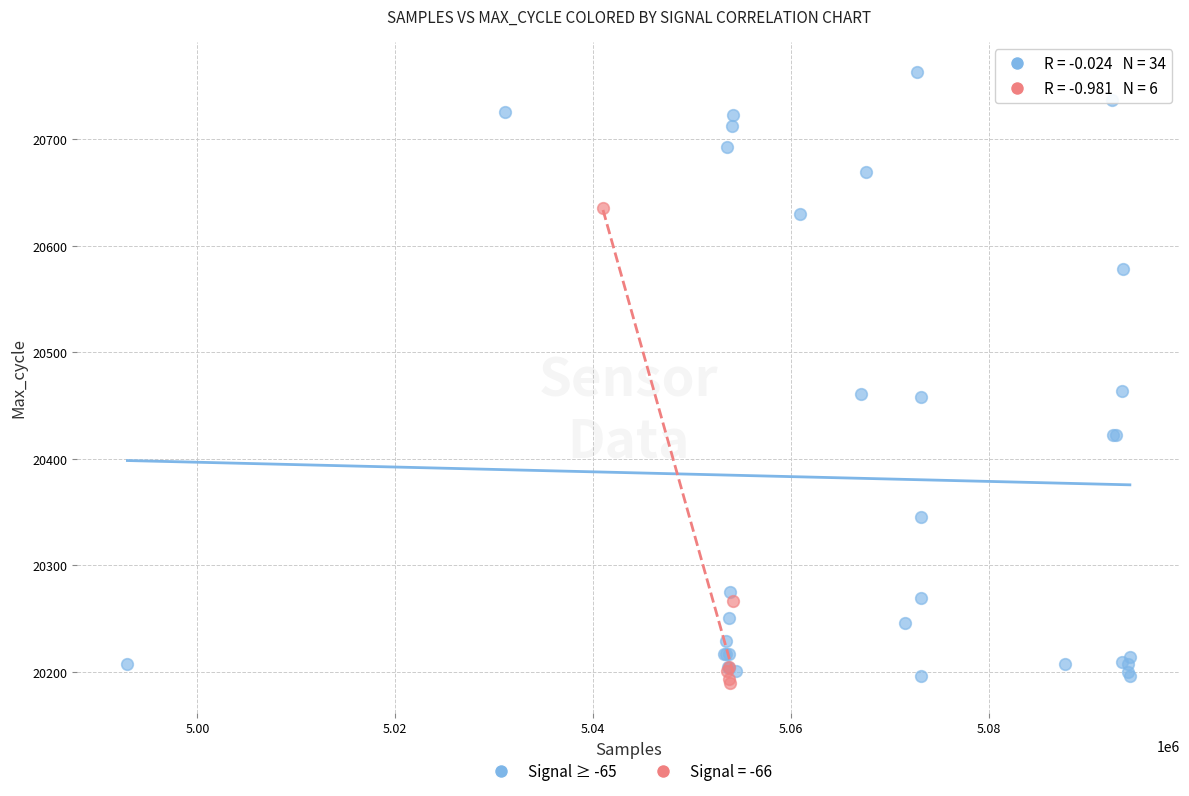

Which series has the widest spread of Y values?

Signal ≥ -65